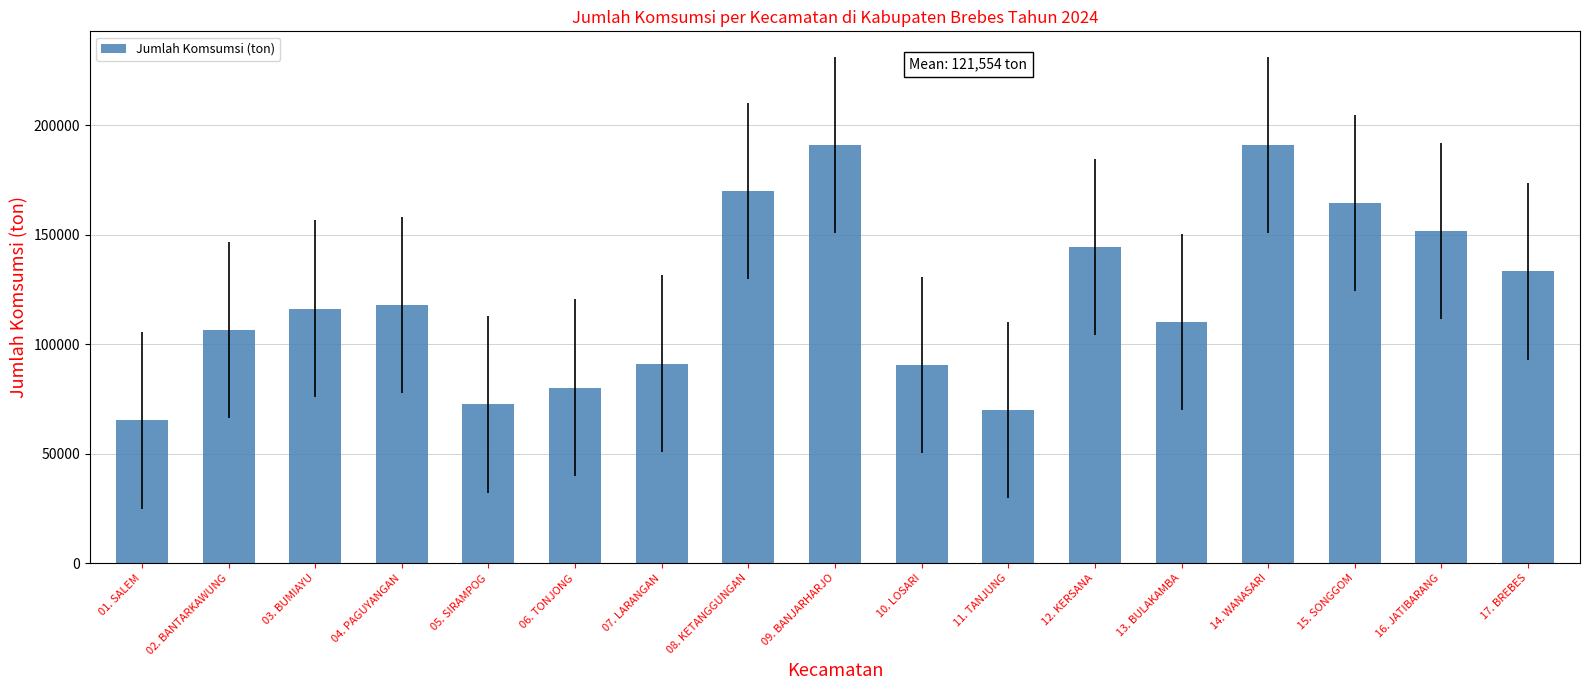

The chart shows a value of 90596 at 10. LOSARI. True or false?

True